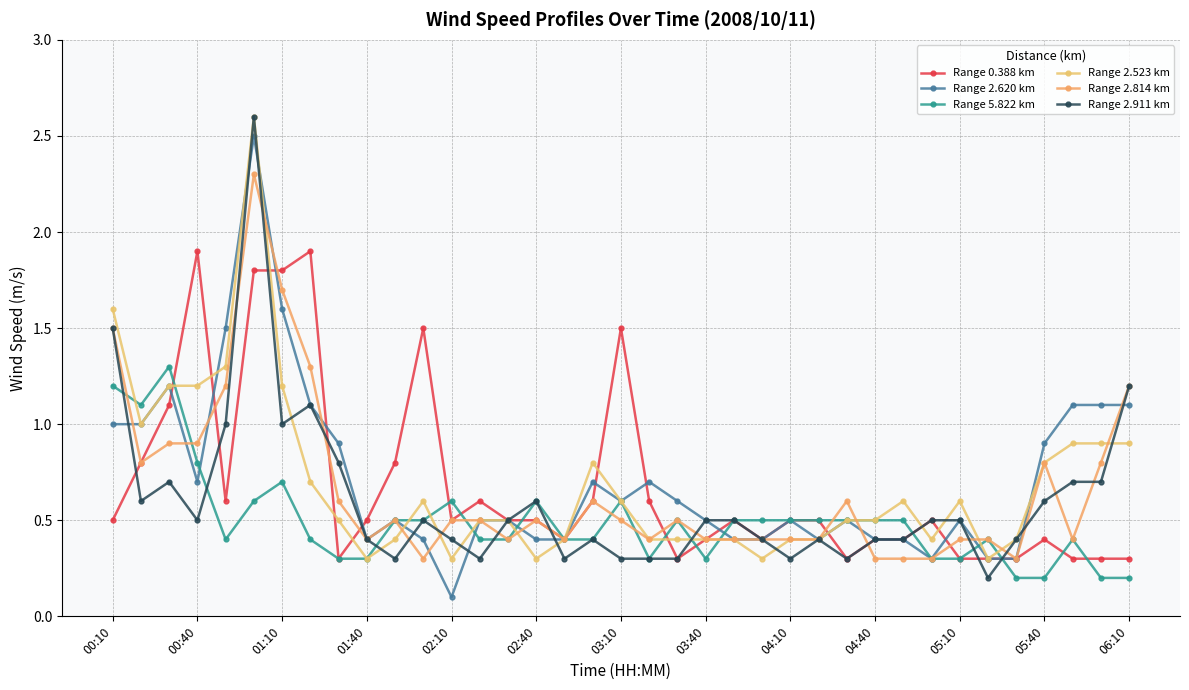

How many series are shown in this chart?

6